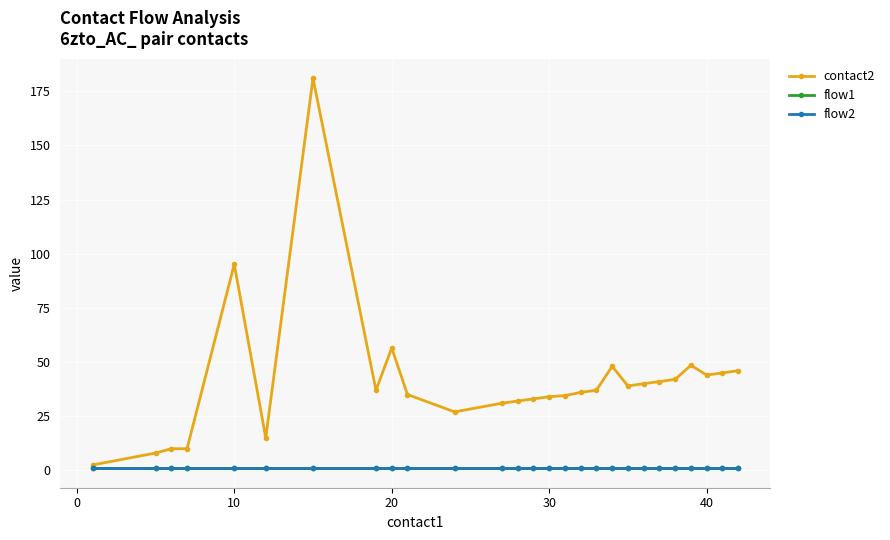

What is the minimum value shown in the chart?

1.0